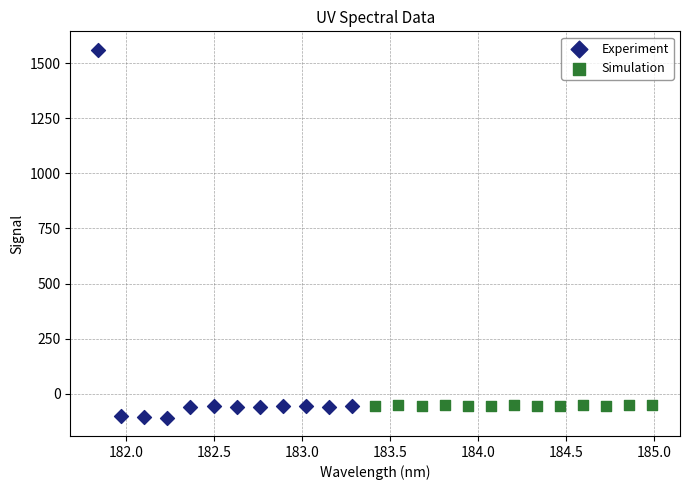

Which series has the widest spread of Y values?

Experiment